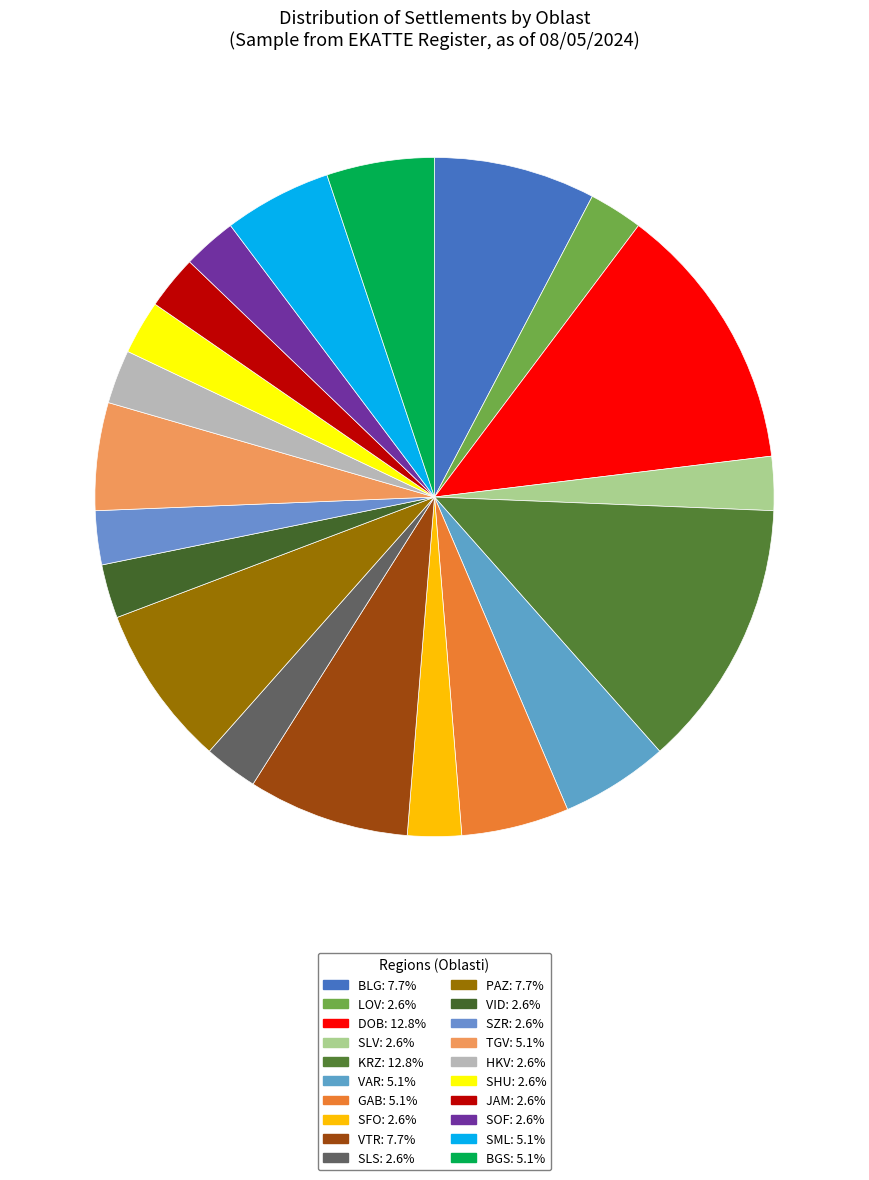

Does any single category account for the majority?

No